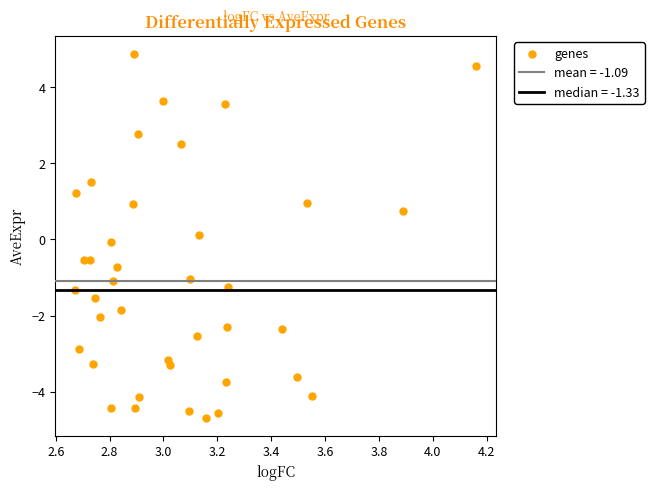

What is the range of X values (max minus min)?

1.5